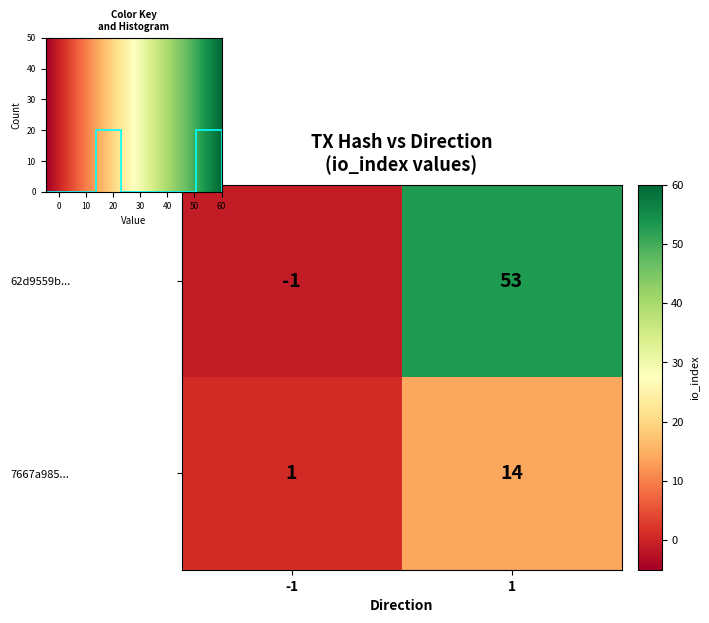

What is the difference between the maximum and minimum values in the 7667a985528cc148fca86c25d8a4f250a27b691 series?

13